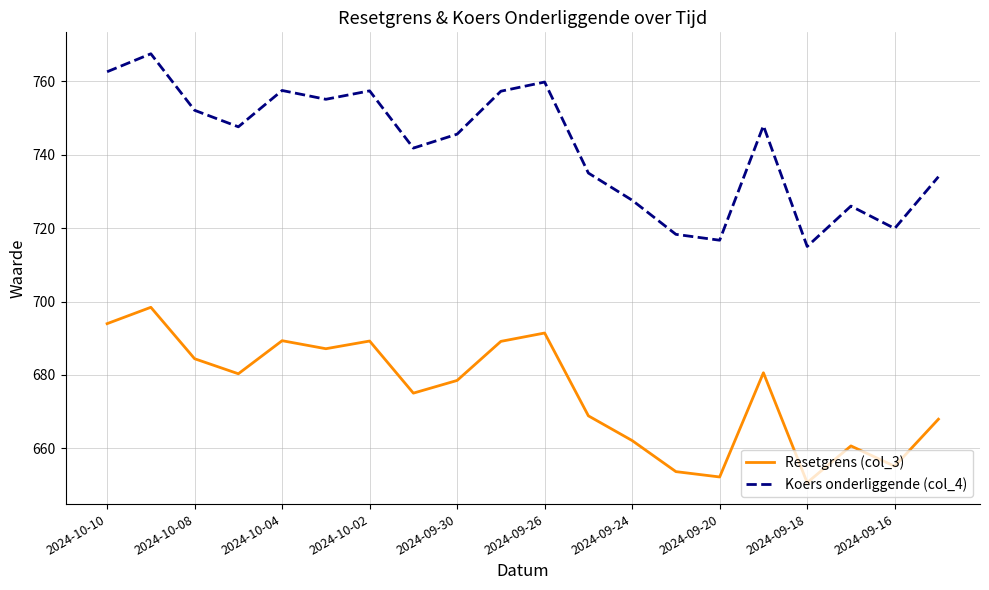

True or false: Koers onderliggende (col_4) and Resetgrens (col_3) cross at least once.

False